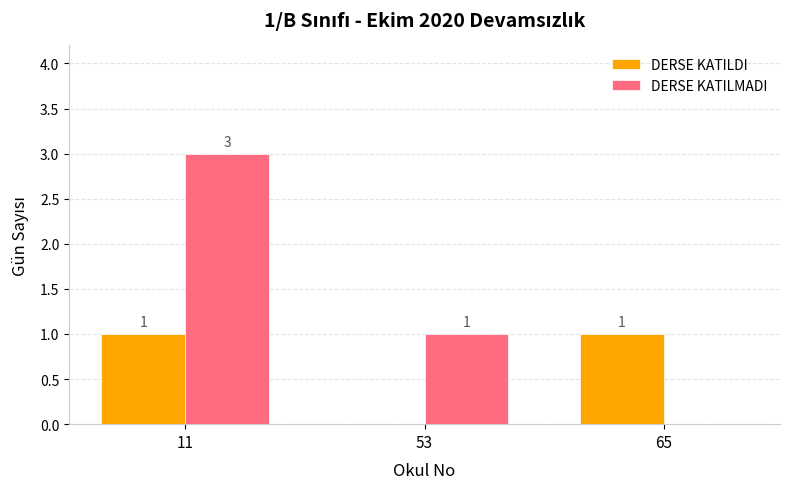

True or false: DERSE KATILDI has a value of 1 at 65.

True